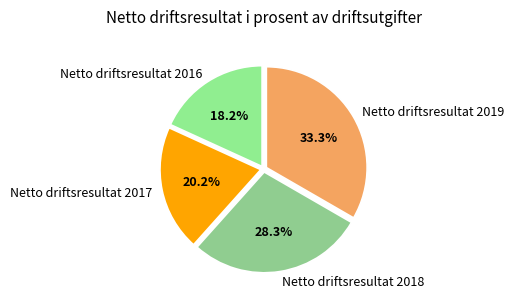

To the nearest percent, what percentage of the pie is Netto driftsresultat 2018?

28%